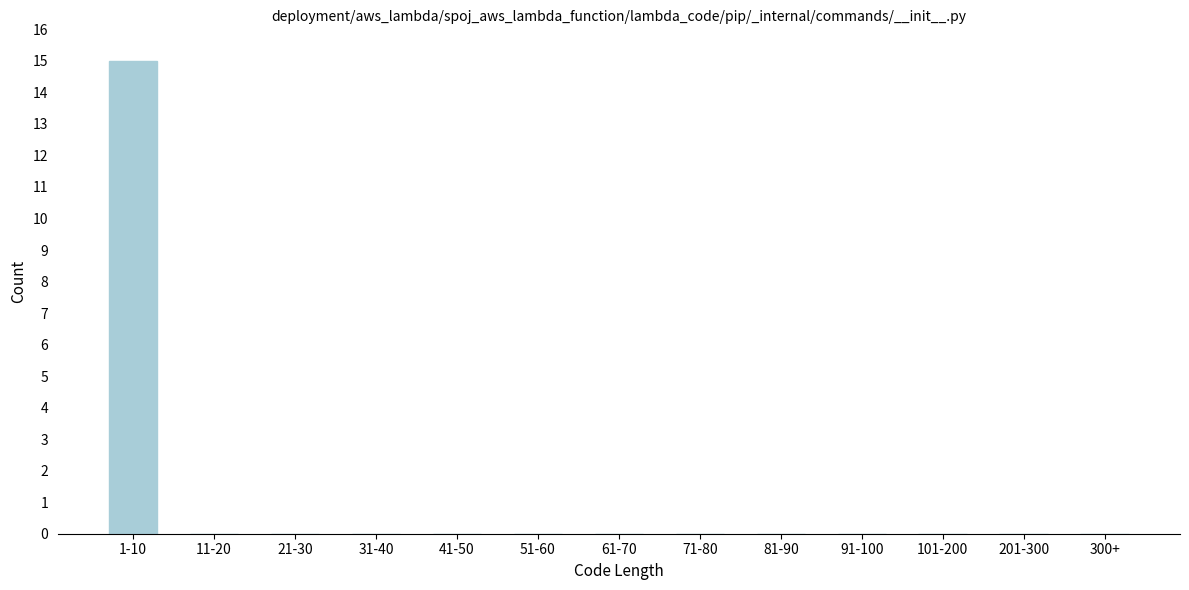

Reading left to right, extract all data points from this chart.

1-10=15	11-20=0	21-30=0	31-40=0	41-50=0	51-60=0	61-70=0	71-80=0	81-90=0	91-100=0	101-200=0	201-300=0	300+=0